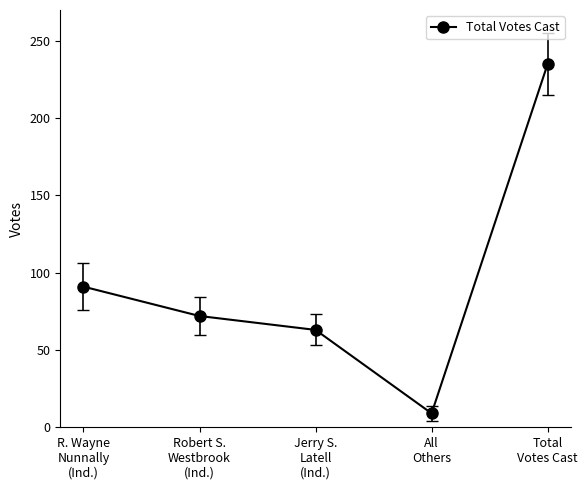

Reading left to right, list all the values displayed in this chart.

R. Wayne
Nunnally
(Ind.)=91	Robert S.
Westbrook
(Ind.)=72	Jerry S.
Latell
(Ind.)=63	All
Others=9	Total
Votes Cast=235